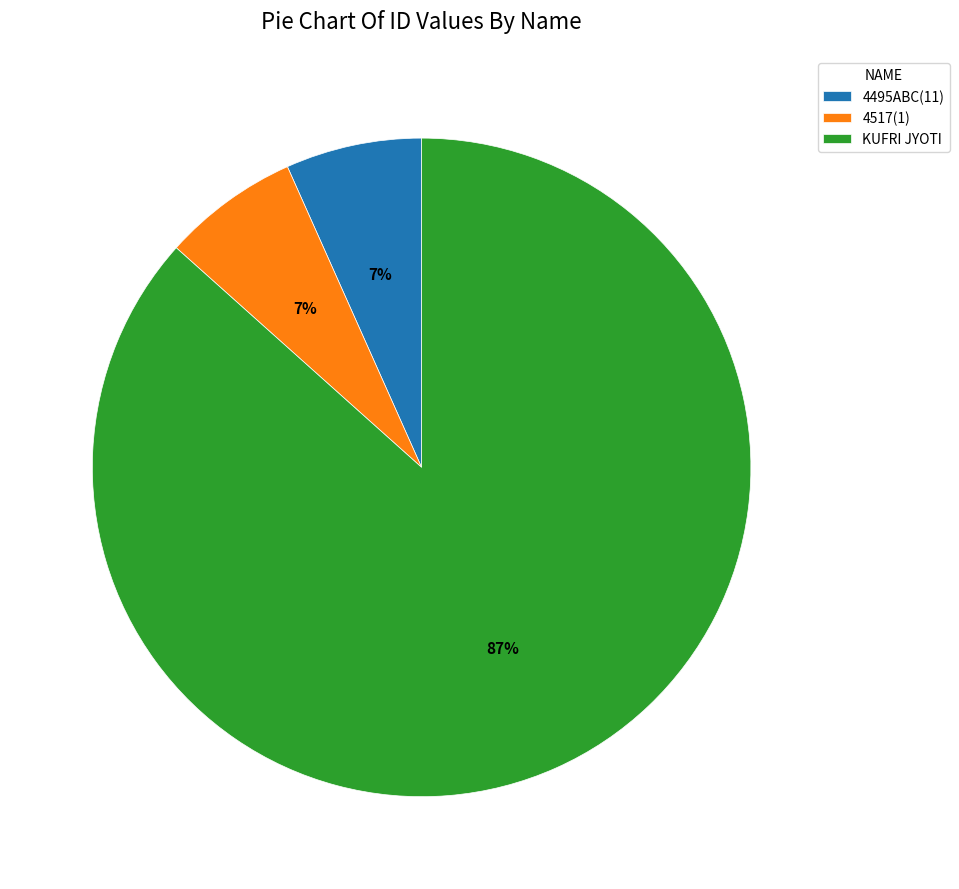

Between 4495ABC(11) and KUFRI JYOTI, which is larger?

KUFRI JYOTI